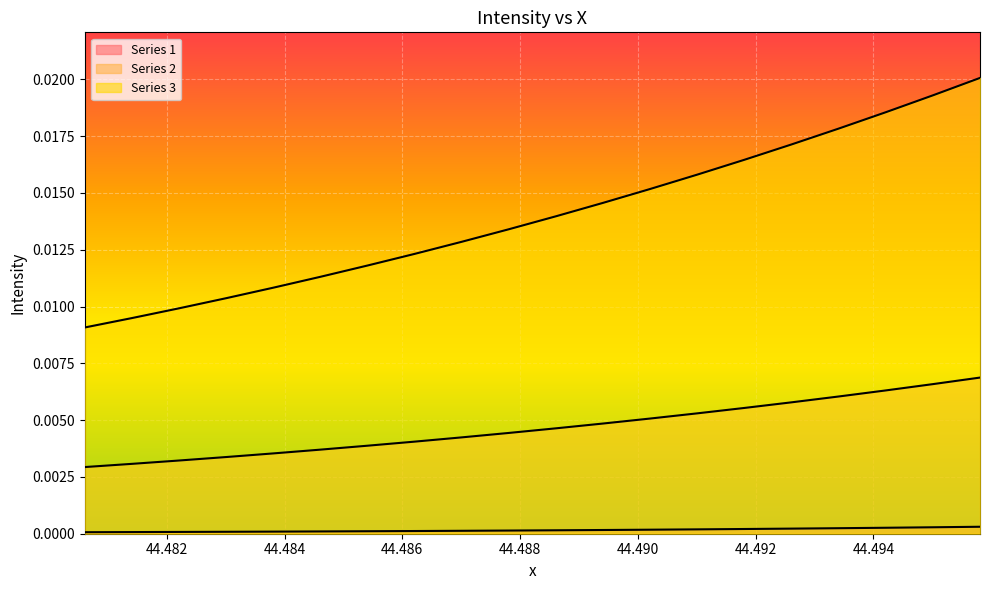

At which label does Series 3 reach its minimum?

44.48061